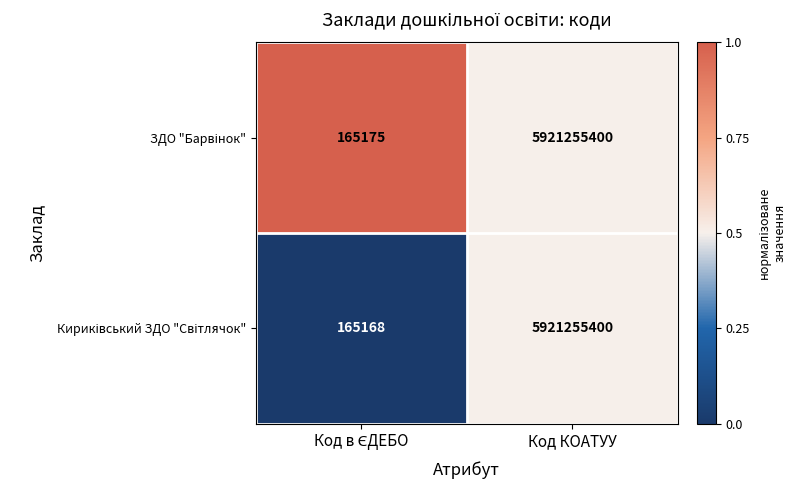

At which category is the sum across all series the highest?

Код КОАТУУ